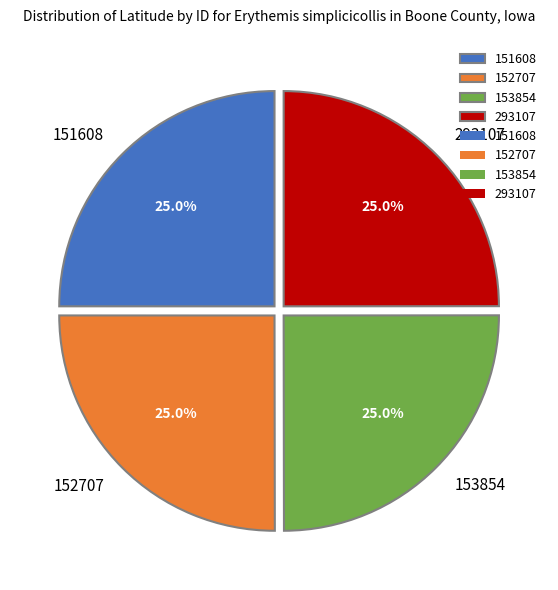

To the nearest percent, what percentage of the pie is 151608?

25%